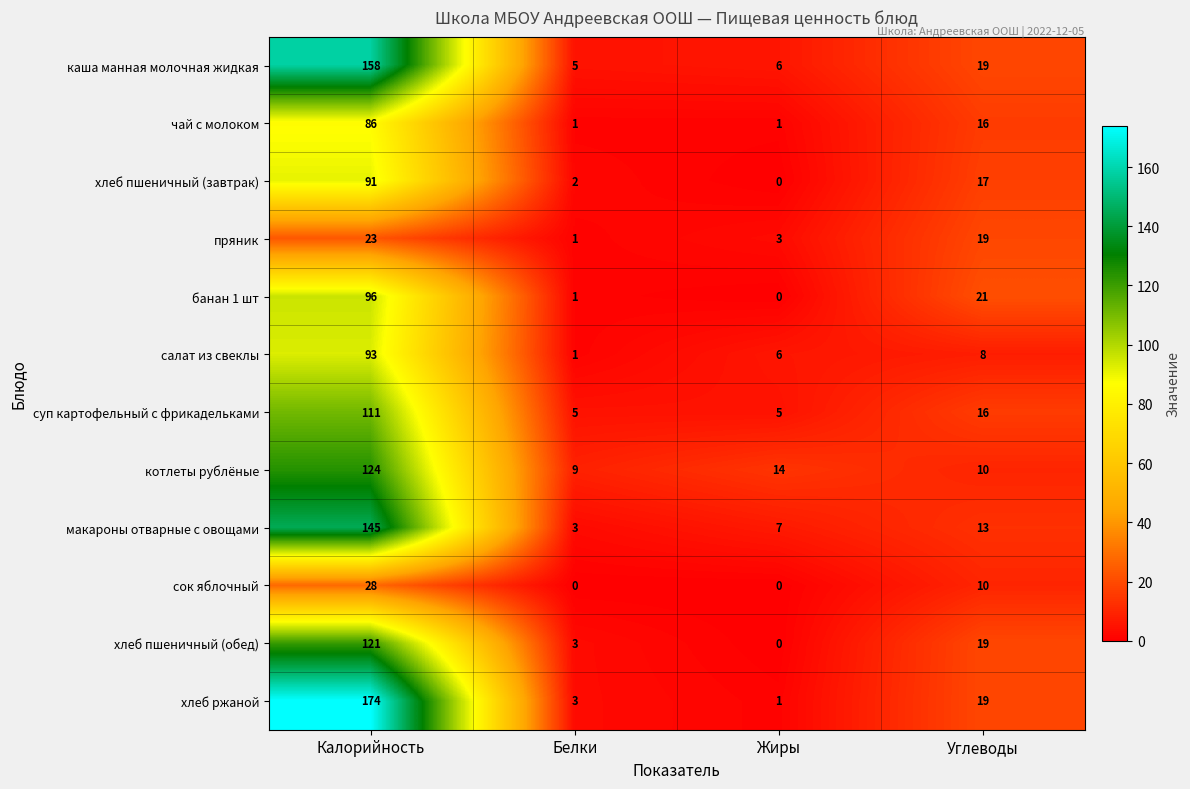

What is the total value across all series at Калорийность?

1250